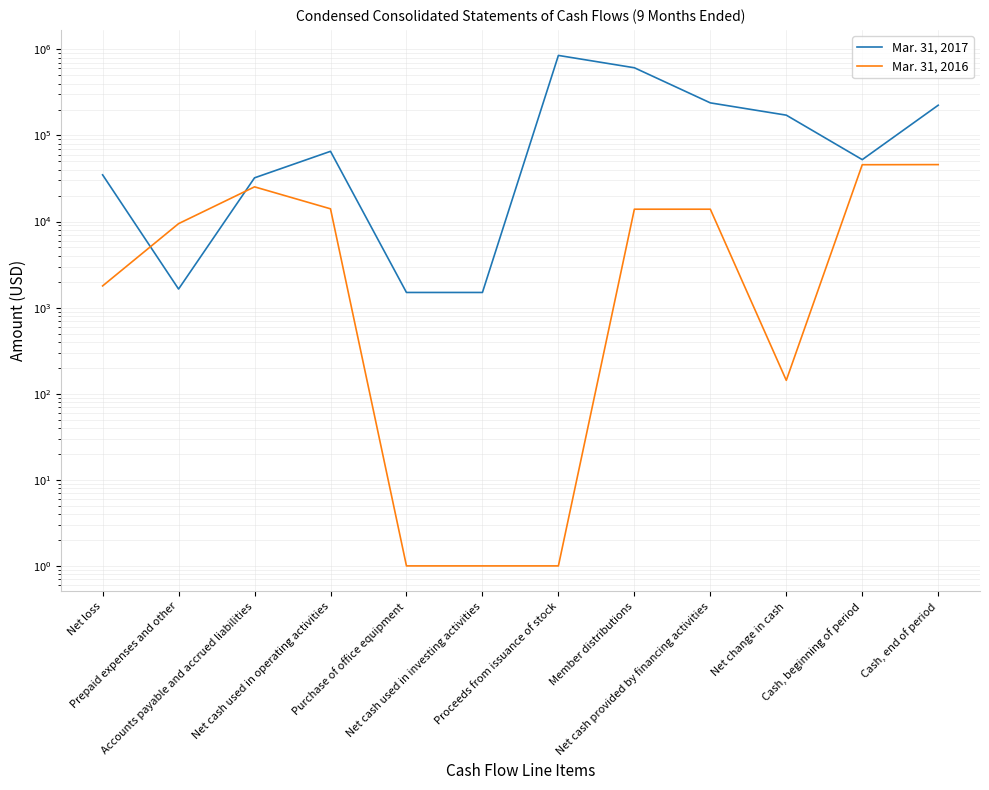

What is the spread (max minus min) of values at Cash, beginning of period?

6674